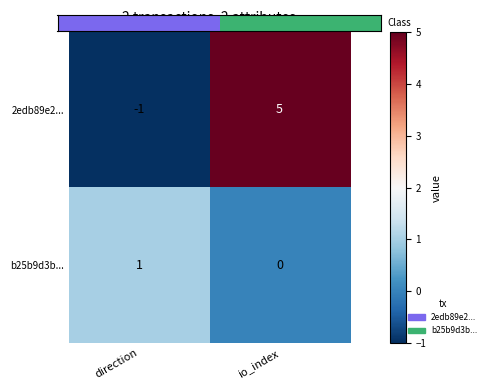

Which series has the largest total across all categories?

2edb89e2...